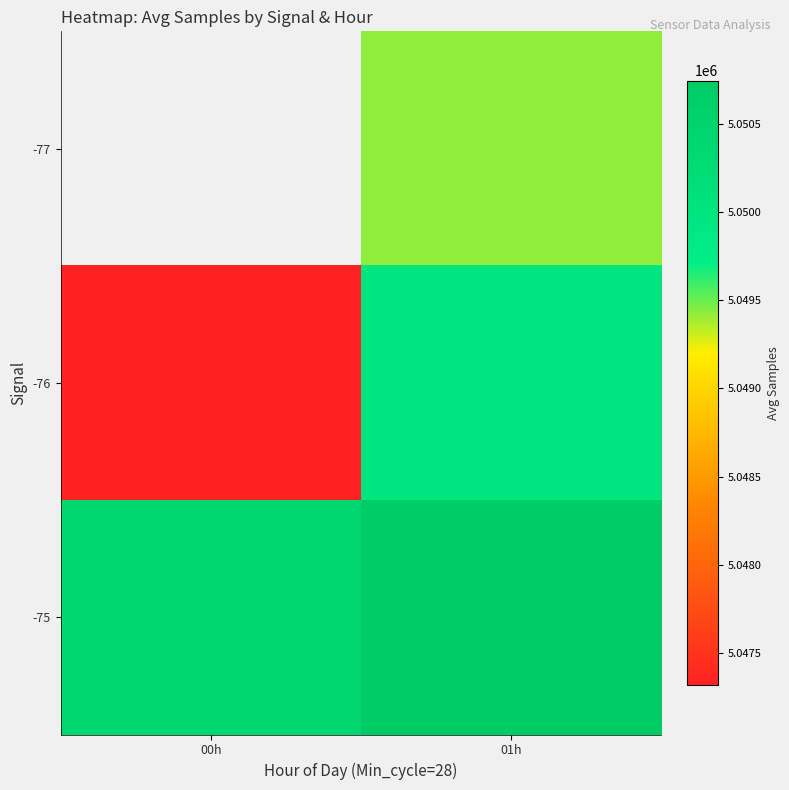

What is the minimum value for -75?

5050391.8